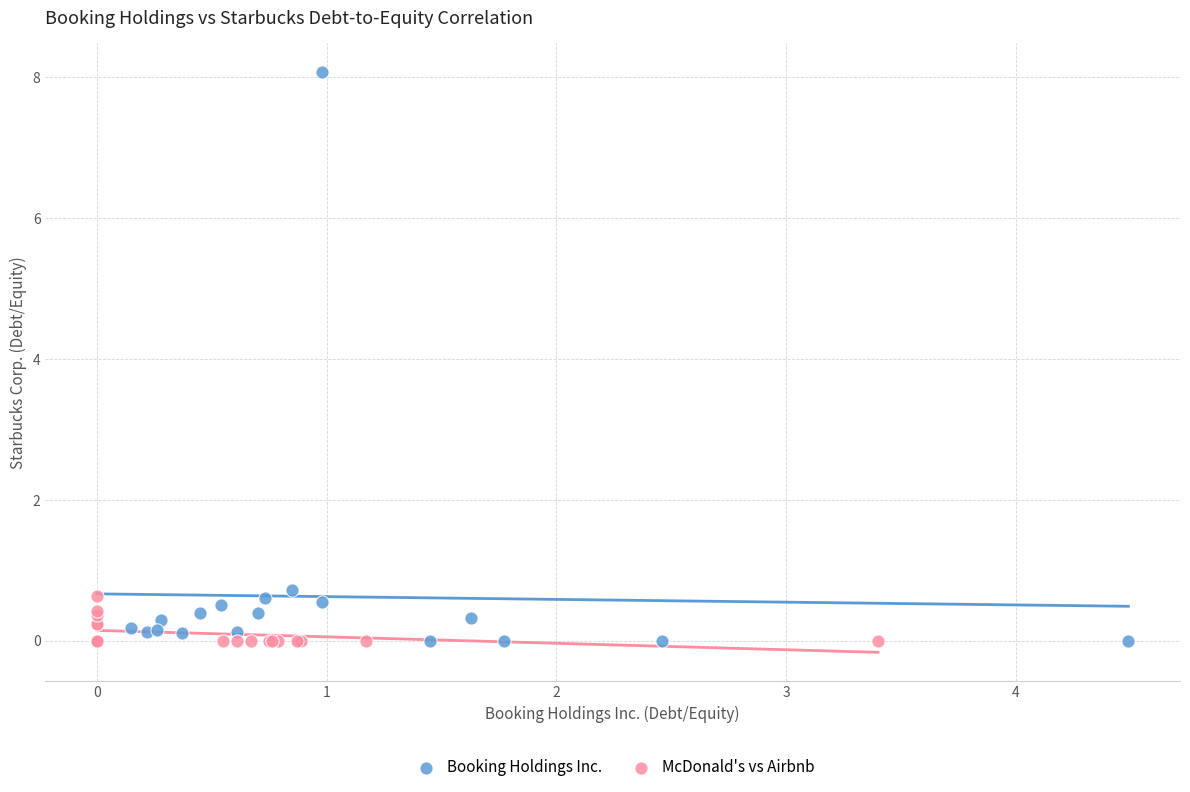

Which series contains the highest Y value?

Booking Holdings Inc.